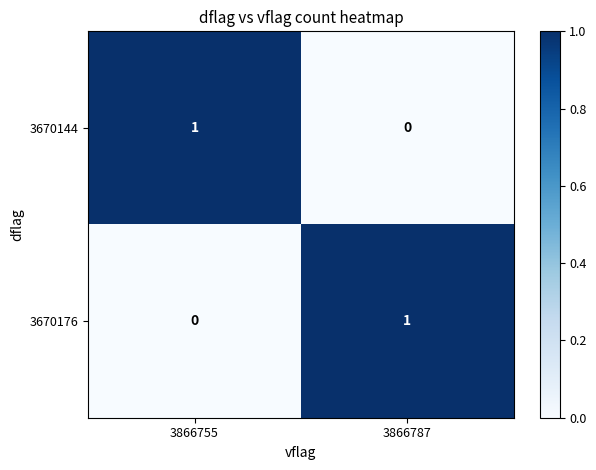

List the labels in order of 3670176 value, smallest first.

3866755, 3866787